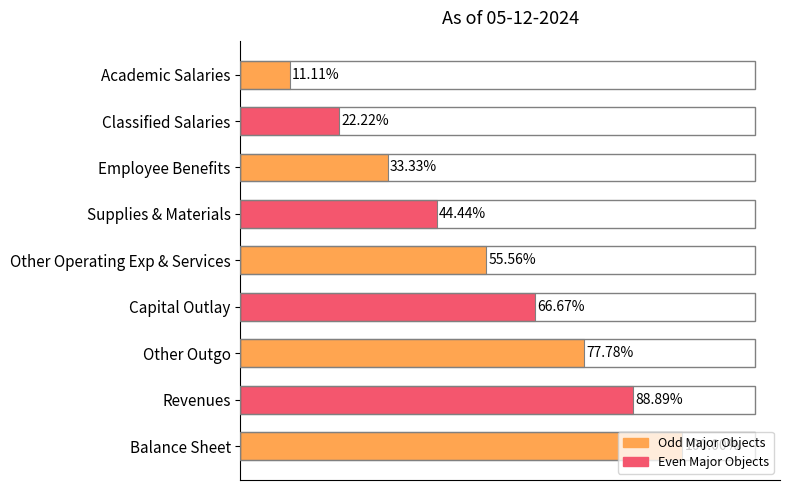

Are the bars horizontal?

Yes